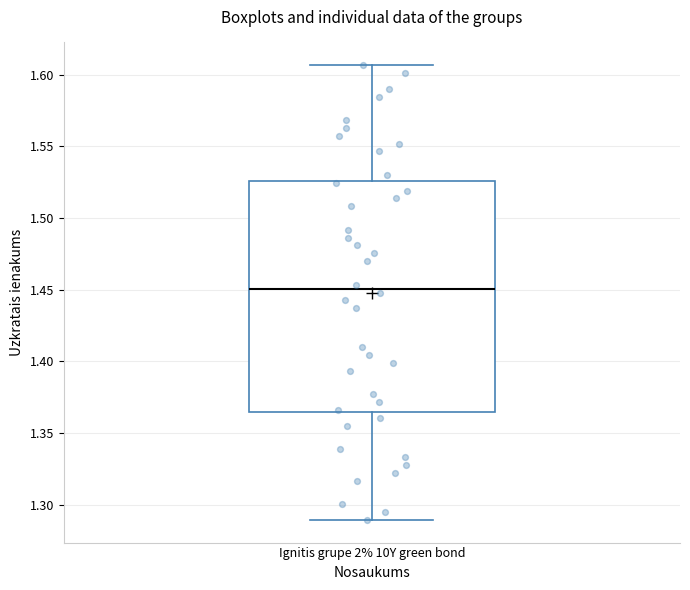

Where does the lower whisker of the box for Ignitis grupe 2% 10Y green bond end on the y-axis? The values are not printed on the chart, so give them approximately, as read against the axis.

1.290